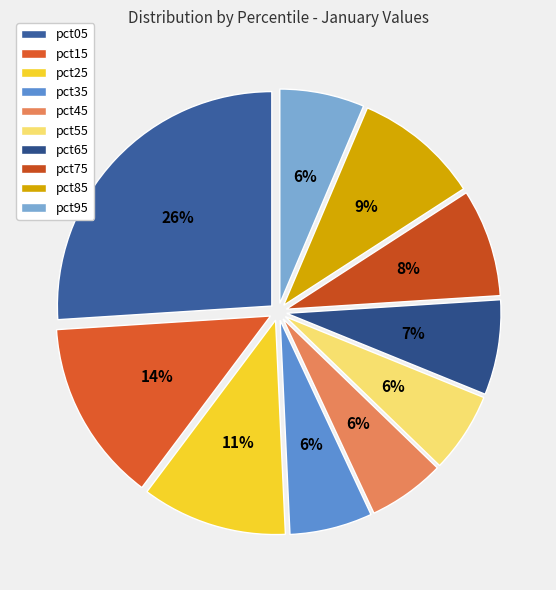

How many slices are in this pie chart?

10